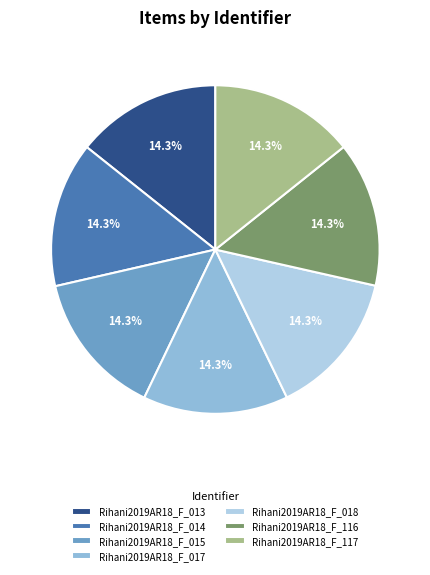

To the nearest percent, what is the combined percentage of Rihani2019AR18_F_017 and Rihani2019AR18_F_116?

29%